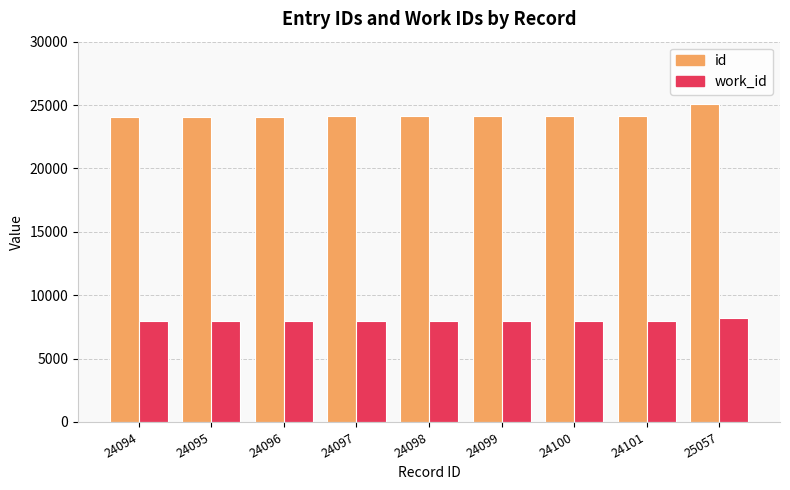

What is the minimum value shown in the chart?

7946